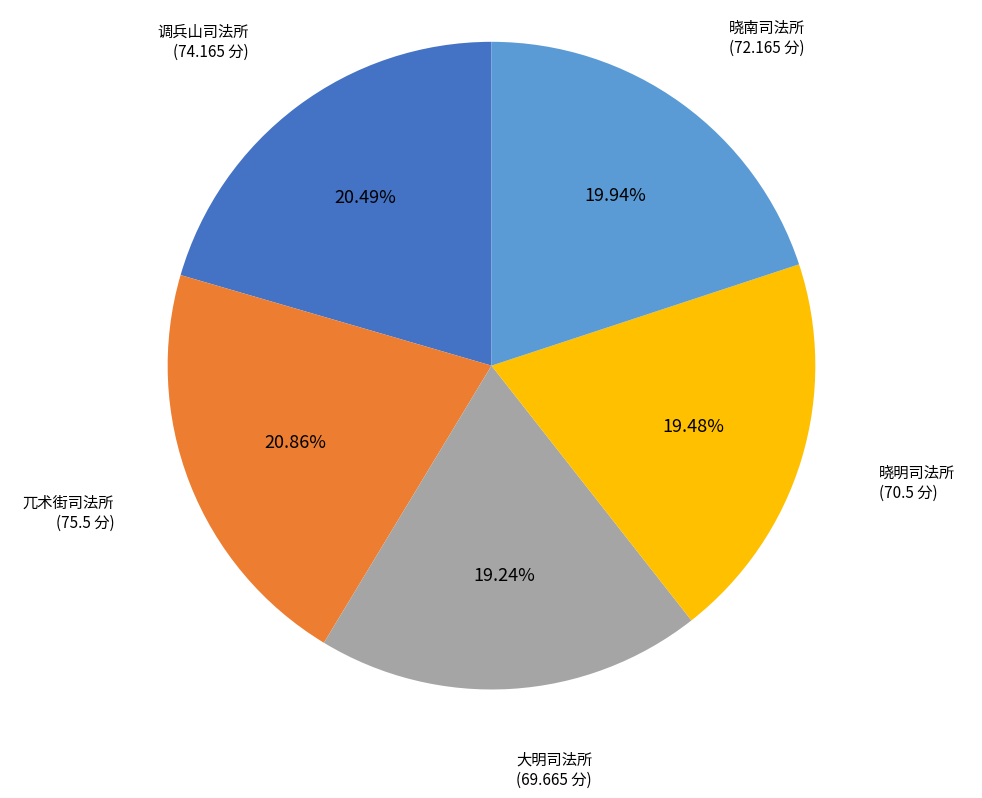

What percentage is the 调兵山司法所 slice, to the nearest percent?

20%